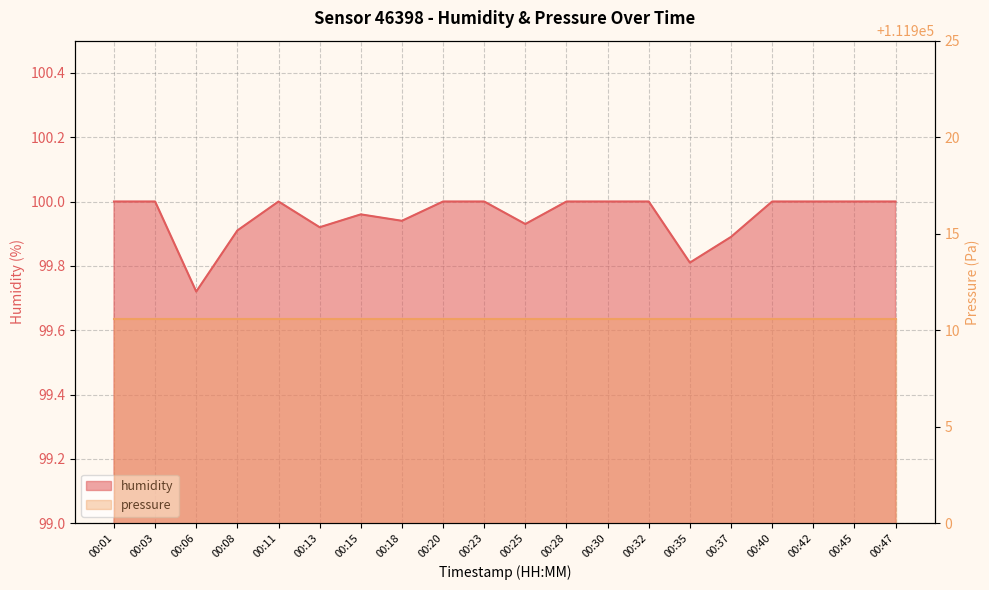

What is the value of the 19th point from the left?

100.0